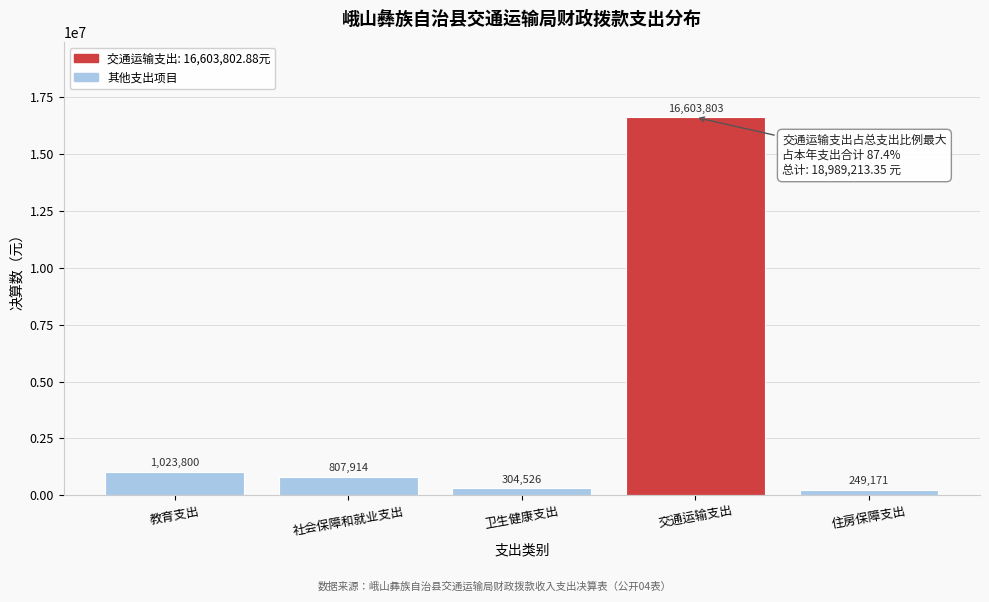

List the labels in order of value, smallest first.

住房保障支出, 卫生健康支出, 社会保障和就业支出, 教育支出, 交通运输支出